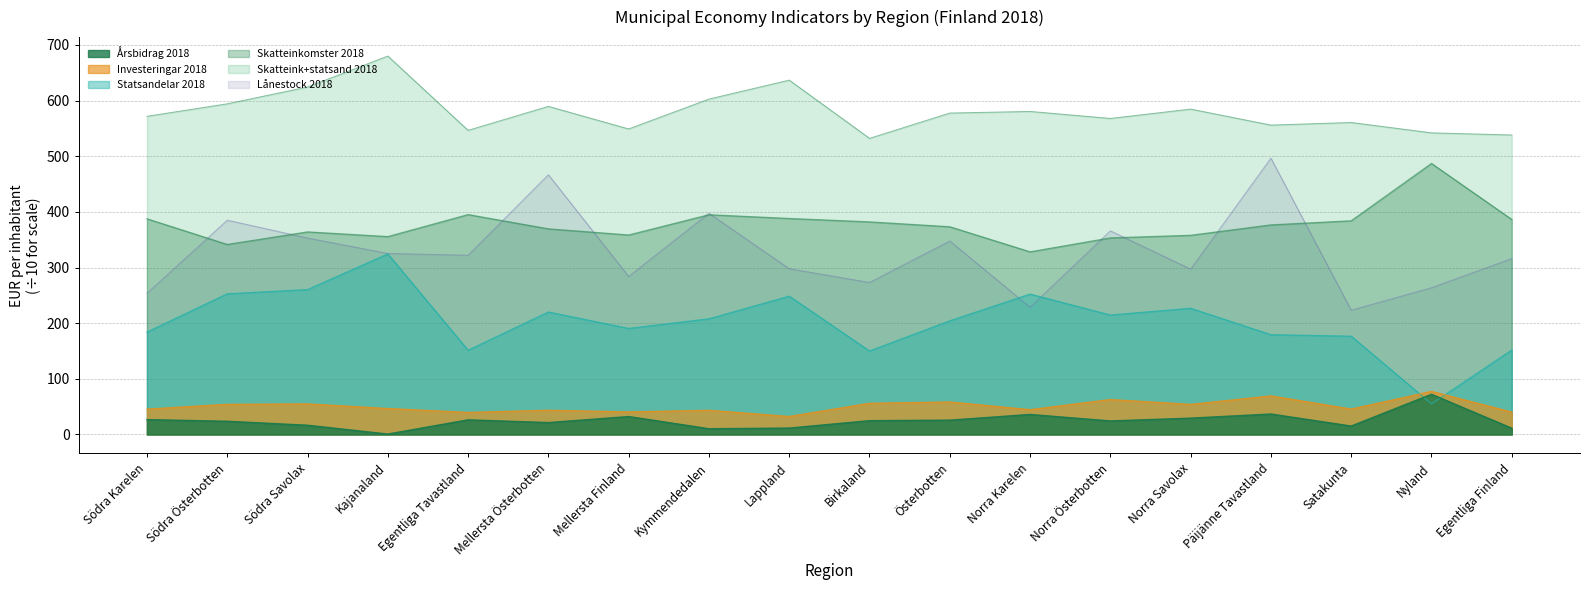

Which series has the largest total across all categories?

Skatteink+statsand 2018